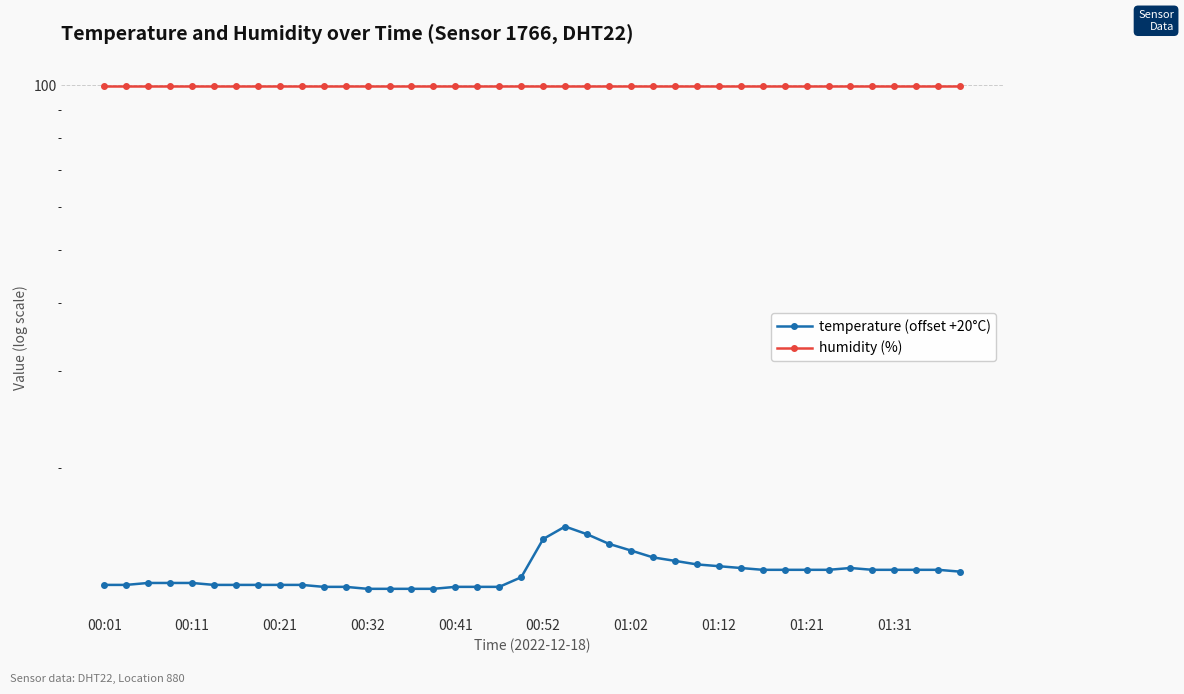

Which series has the largest range (max minus min)?

temperature (offset +20°C)